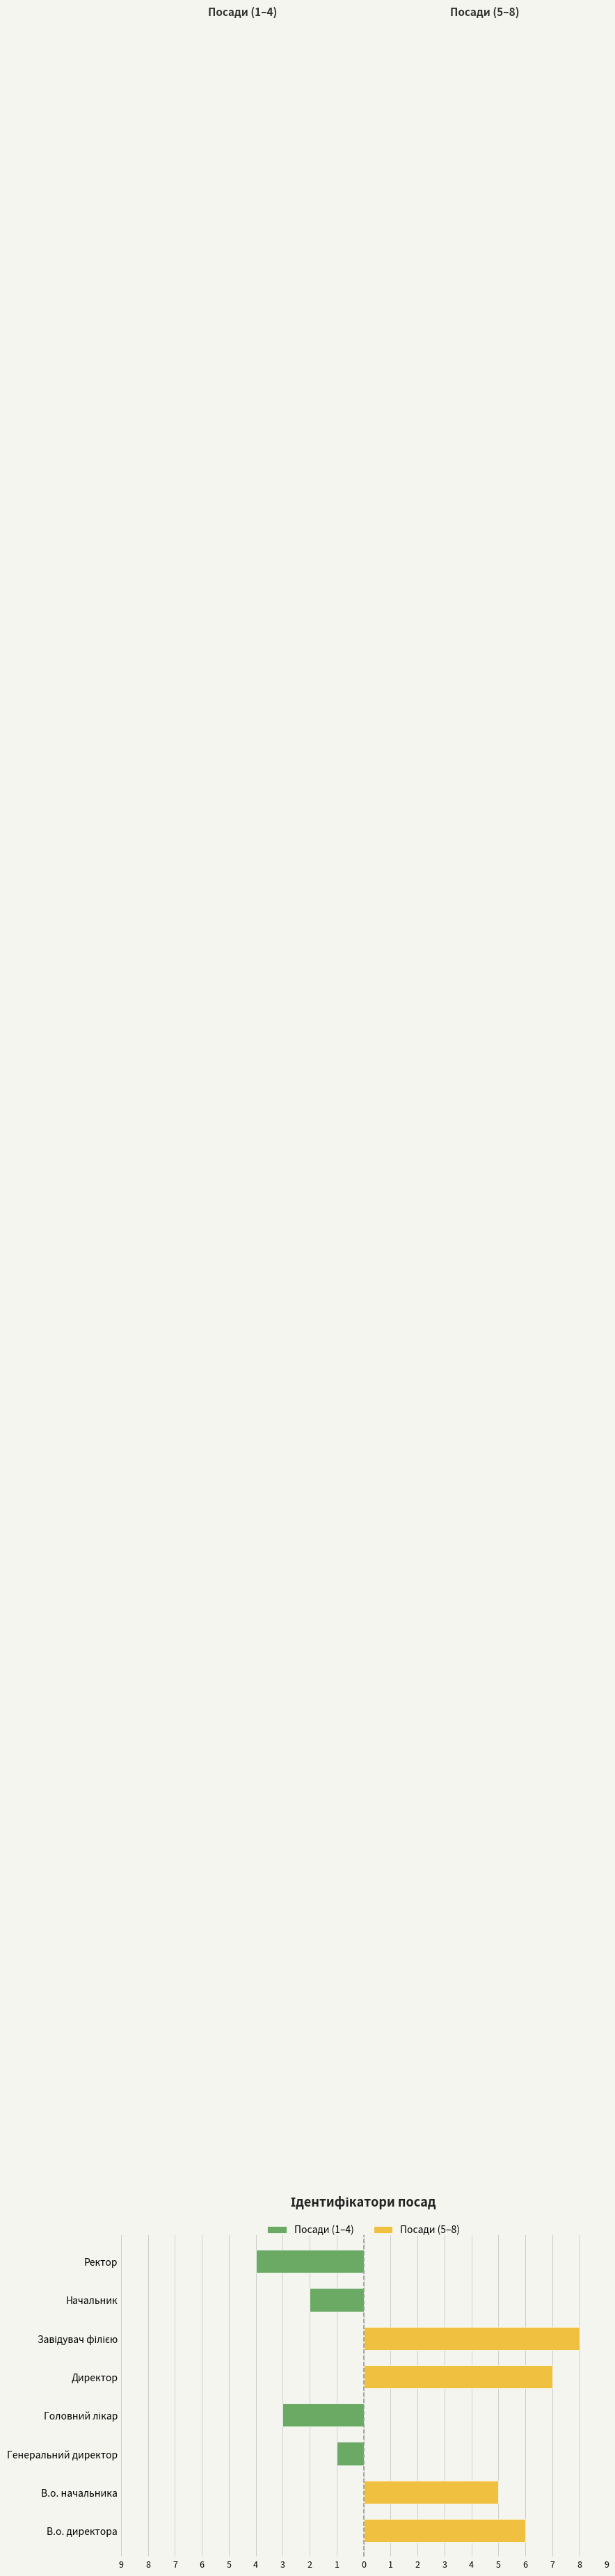

Reading left to right, list all the values displayed in this chart.

Посади (1–4): 0	0	-1	-3	0	0	-2	-4
Посади (5–8): 6	5	0	0	7	8	0	0